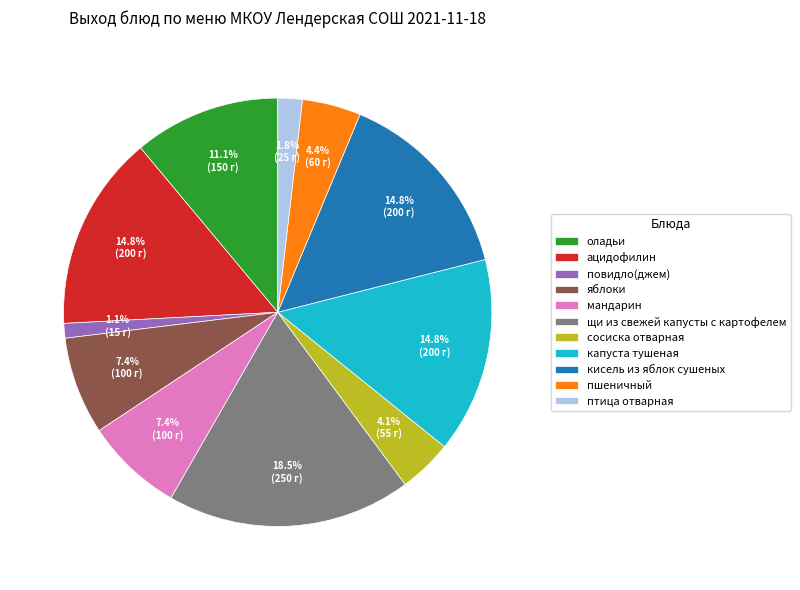

Between кисель из яблок сушеных and оладьи, which is larger?

кисель из яблок сушеных